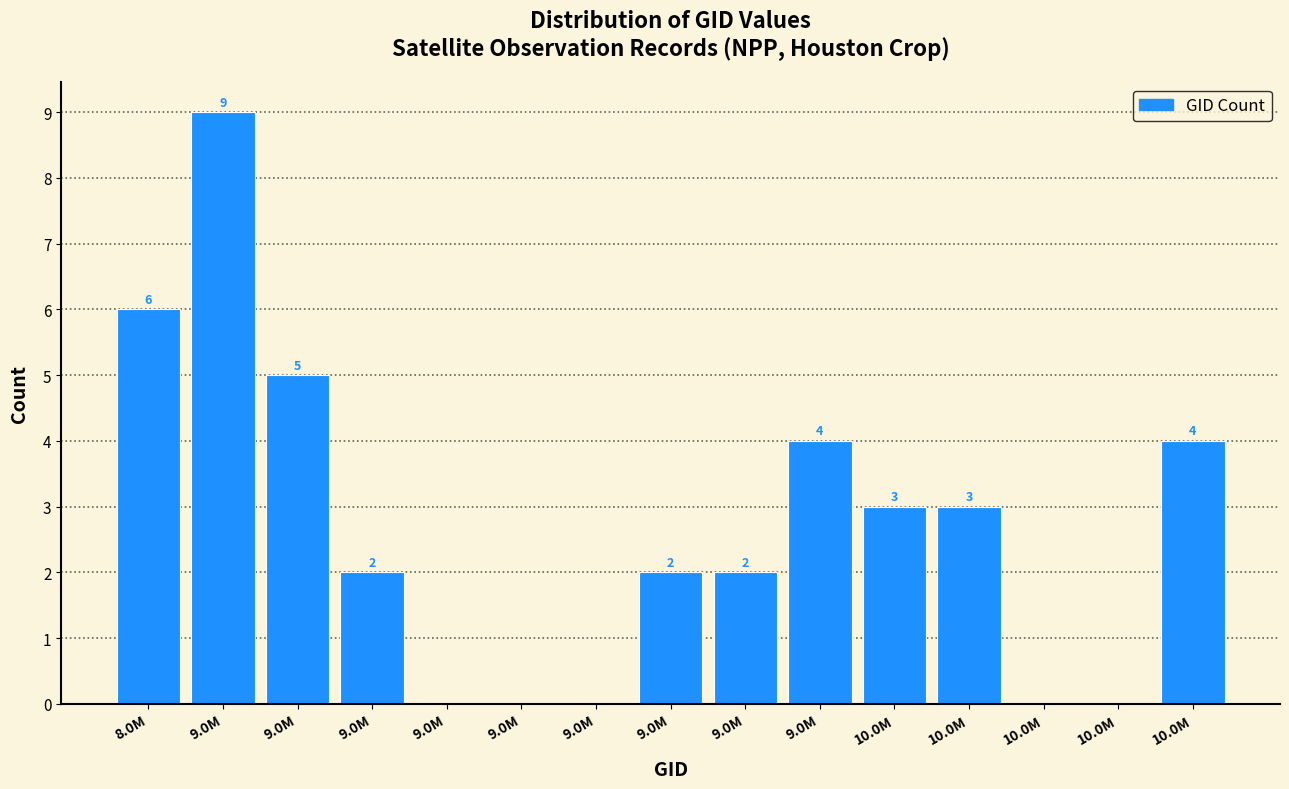

Are the bars horizontal?

No